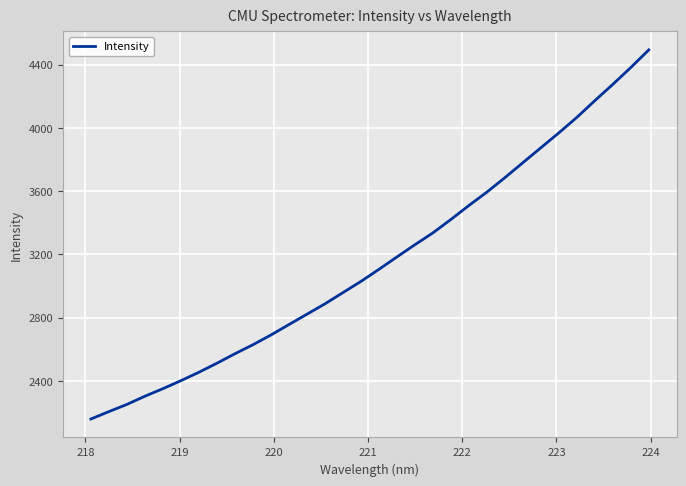

What is the maximum value shown in the chart?

4492.8